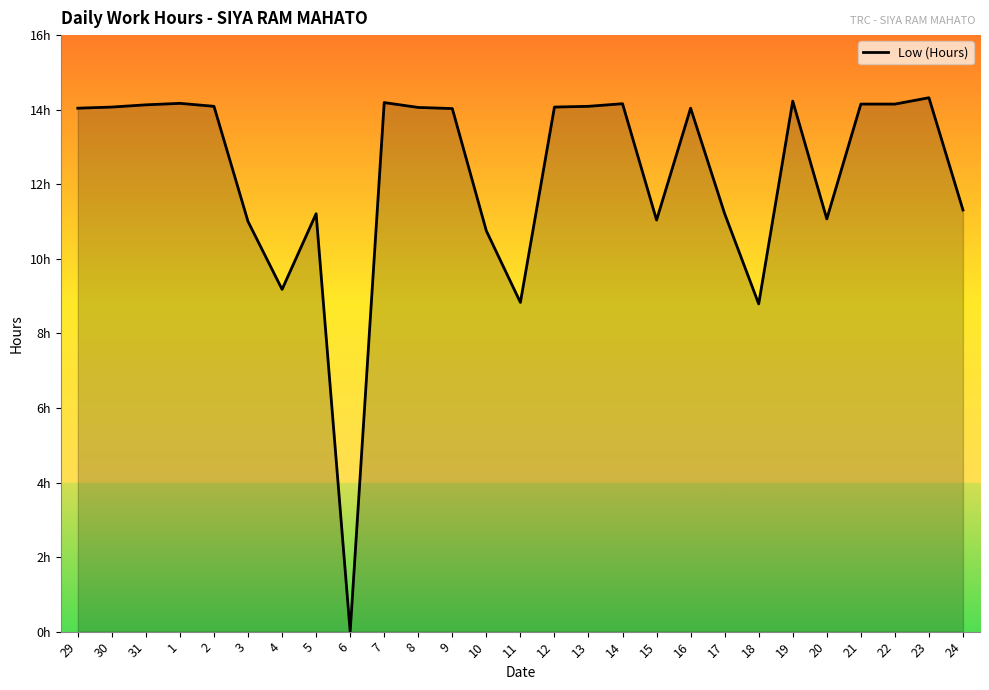

Does the chart have visible grid lines?

No